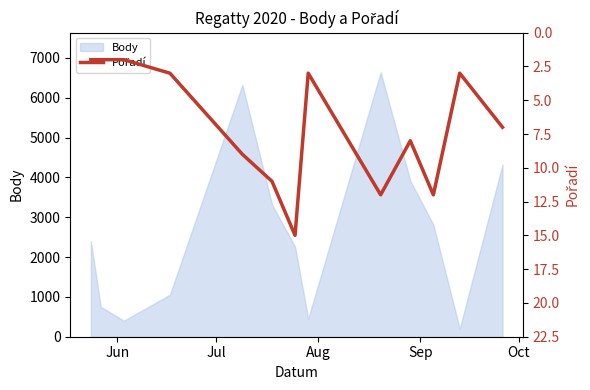

What is the maximum value for Body?

6640